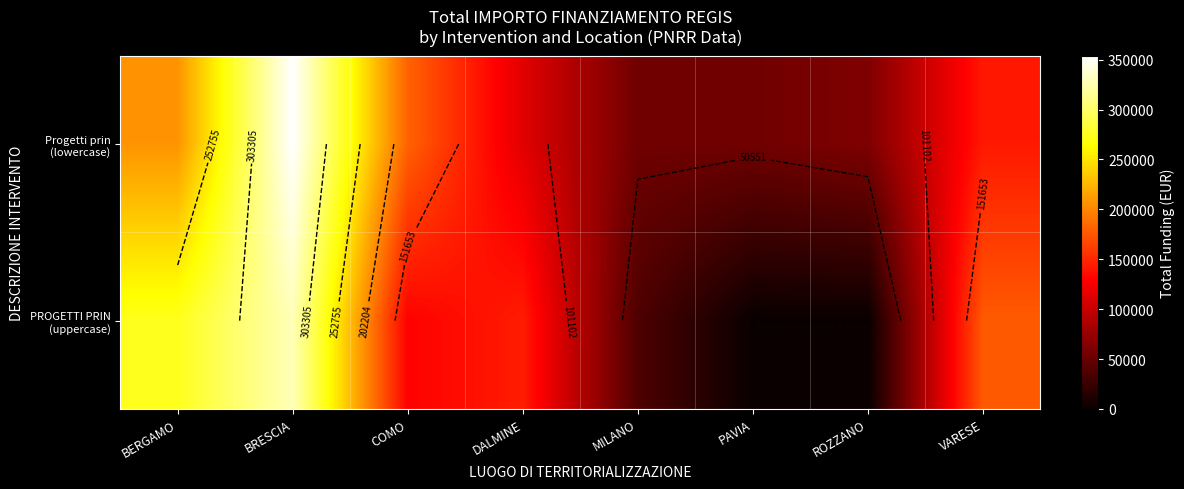

What is the maximum value shown in the chart?

353856.4